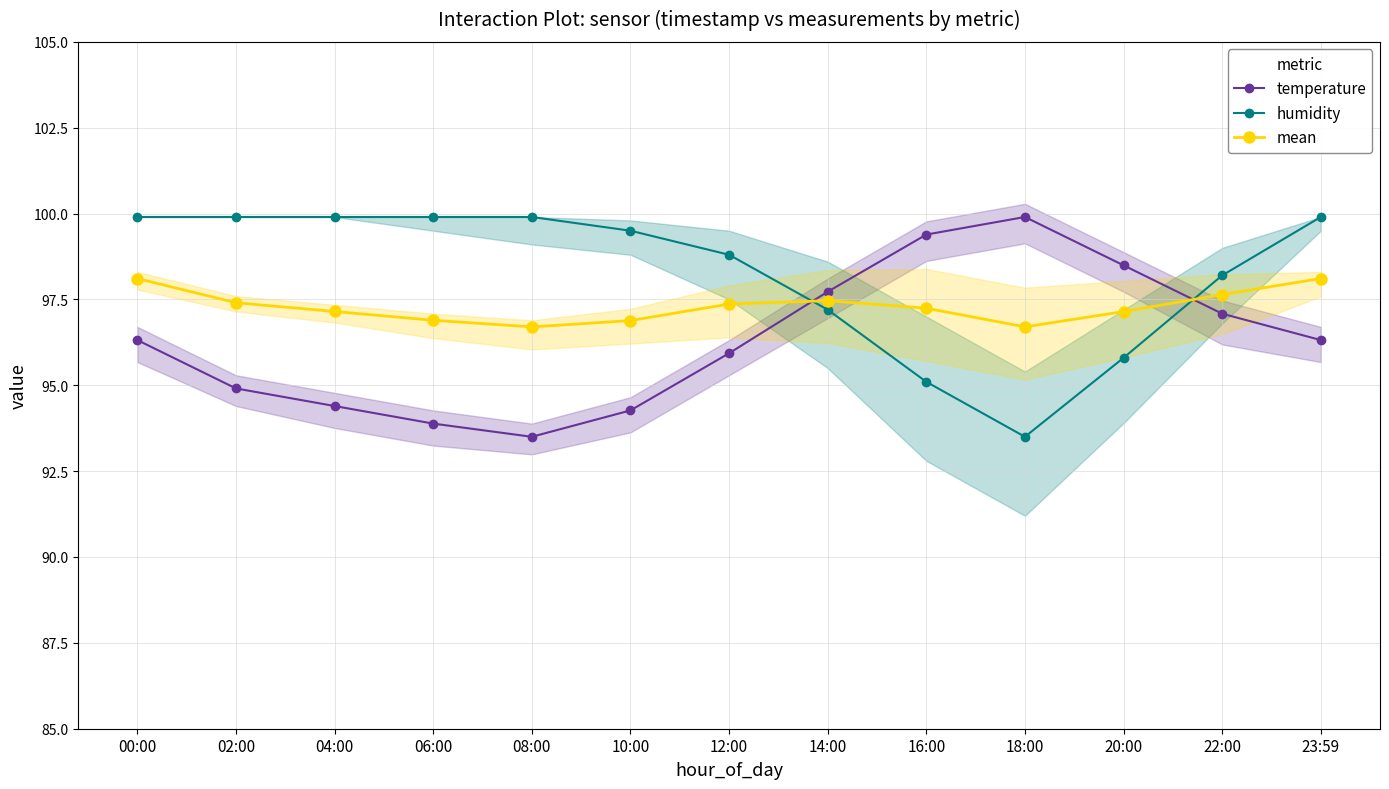

List the series in order of their peak value, highest first.

temperature, humidity, mean